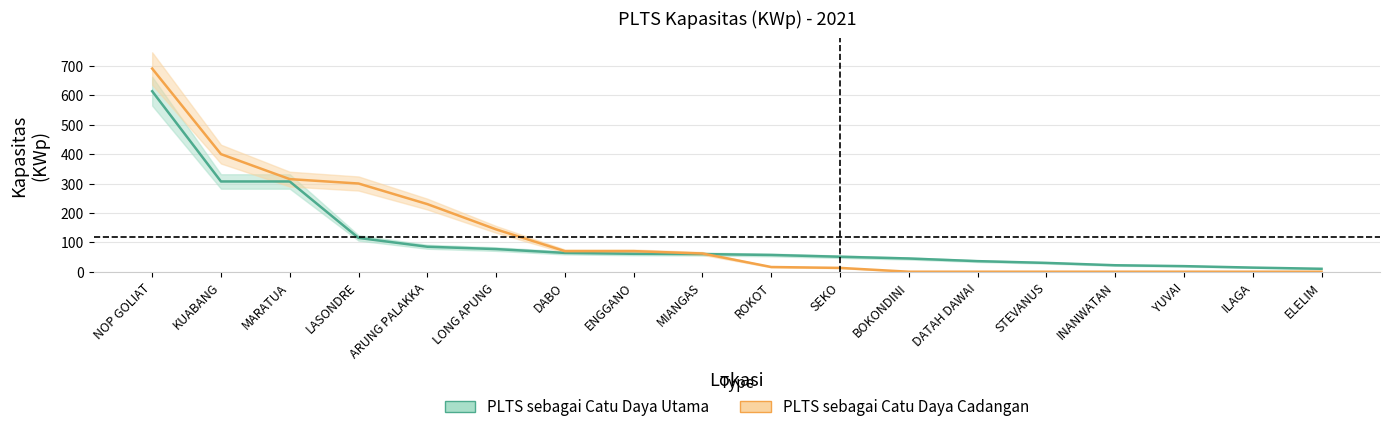

After their last crossing, which series has the higher values: PLTS sebagai Catu Daya Cadangan or PLTS sebagai Catu Daya Utama?

PLTS sebagai Catu Daya Utama